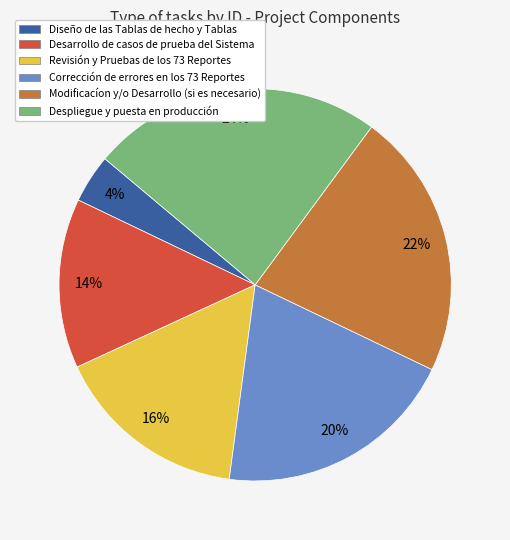

True or false: Modificacíon y/o Desarrollo (si es necesario) accounts for 22% of the total.

True